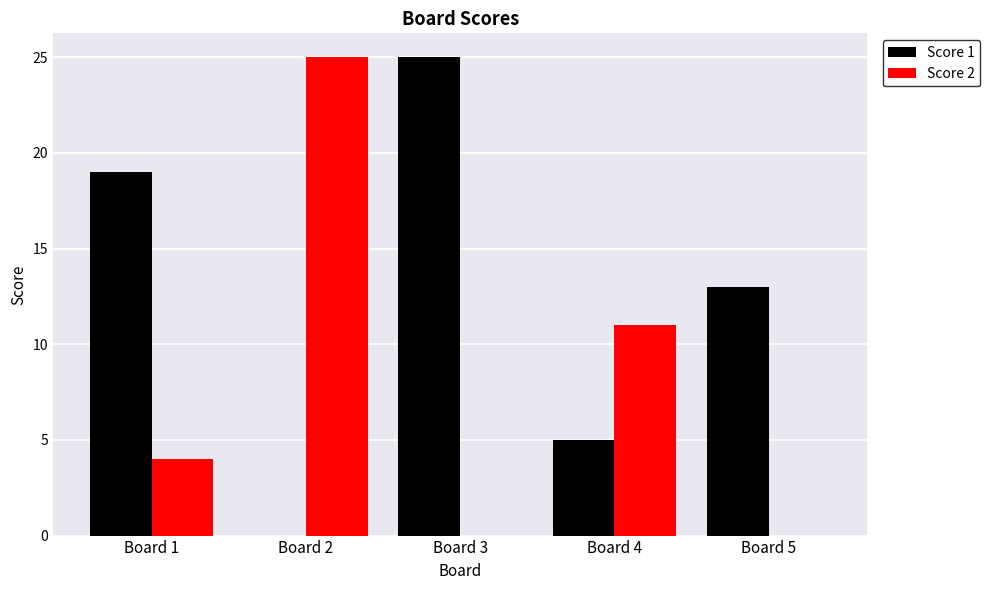

Is it true that Score 1 equals 6 at Board 5?

False